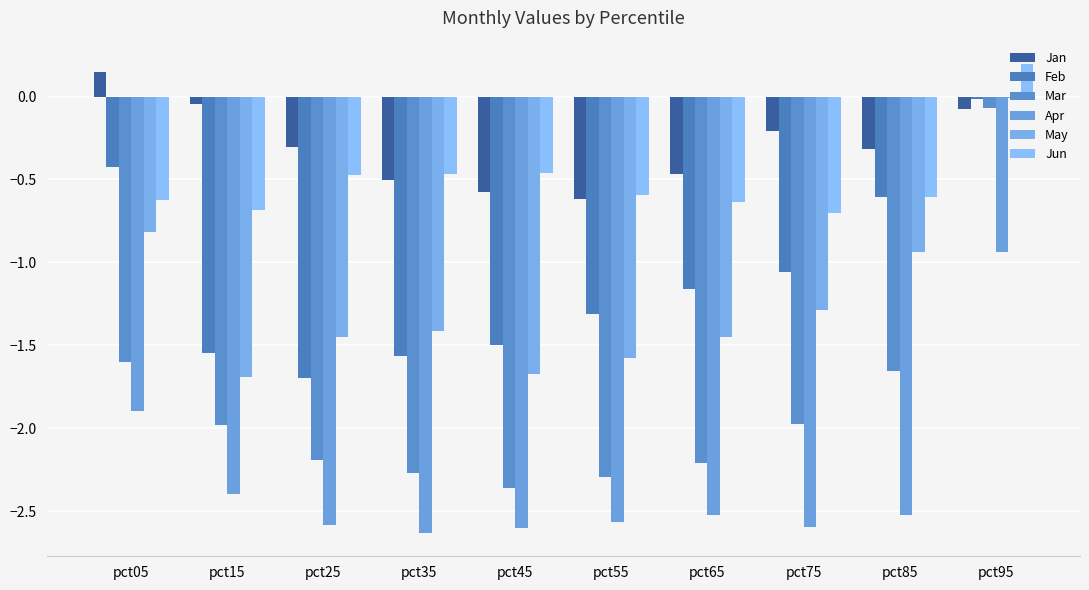

At which category is the sum across all series the highest?

pct95